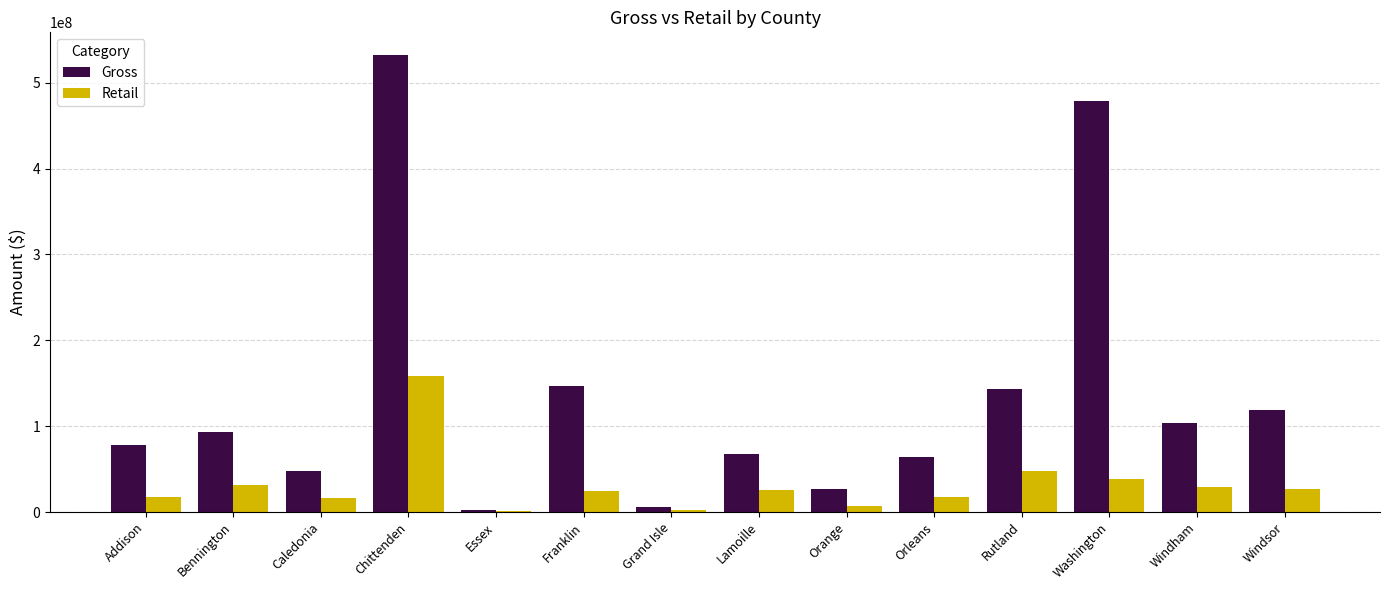

Which label corresponds to the largest value in the chart?

Chittenden